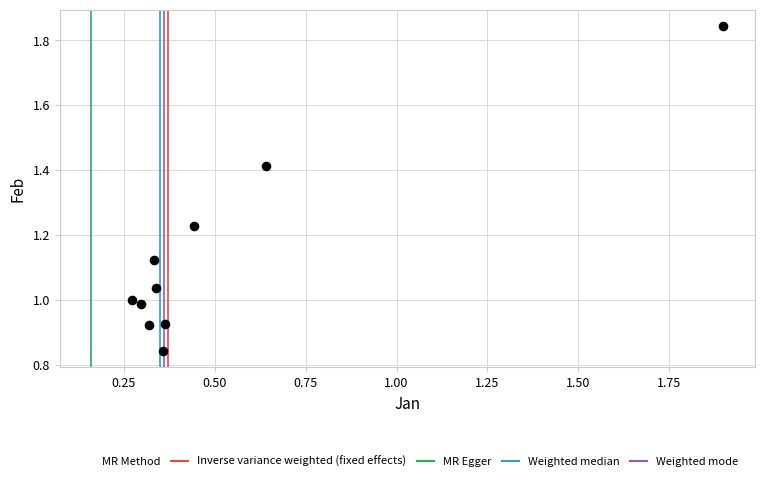

What is the range of X values (max minus min)?

1.6